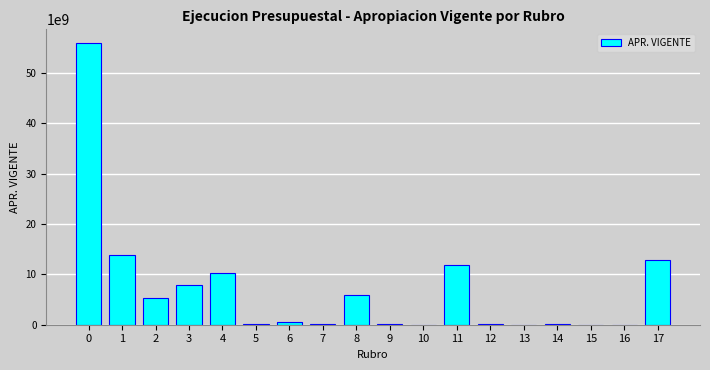

Is it true that the value at 1 is 13822061000?

True